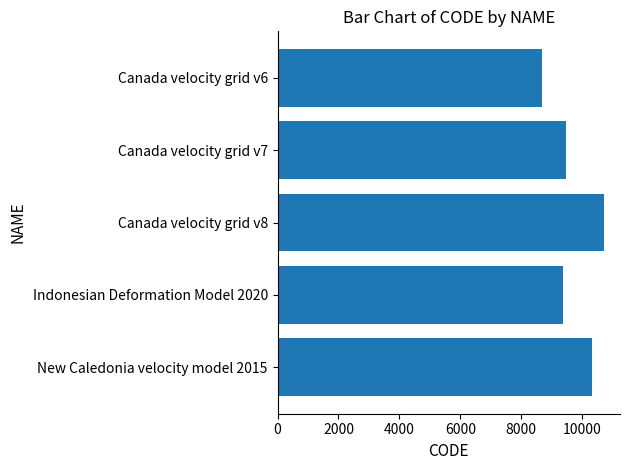

List the labels in order of value, largest first.

Canada velocity grid v8, New Caledonia velocity model 2015, Canada velocity grid v7, Indonesian Deformation Model 2020, Canada velocity grid v6